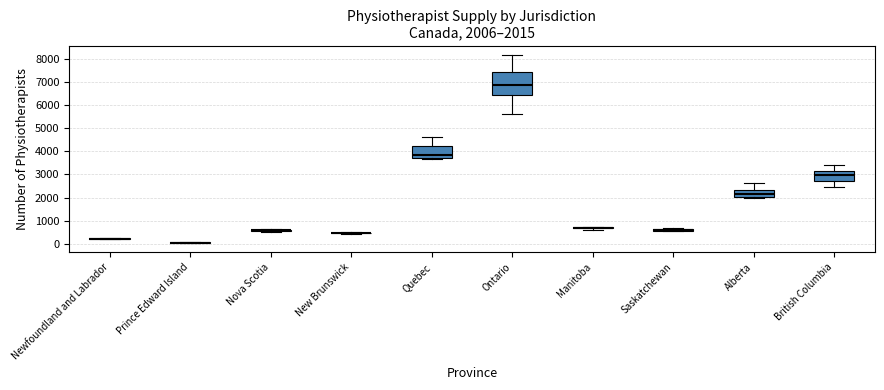

Comparing the boxes themselves (not the whiskers), which one is the tallest?

Ontario